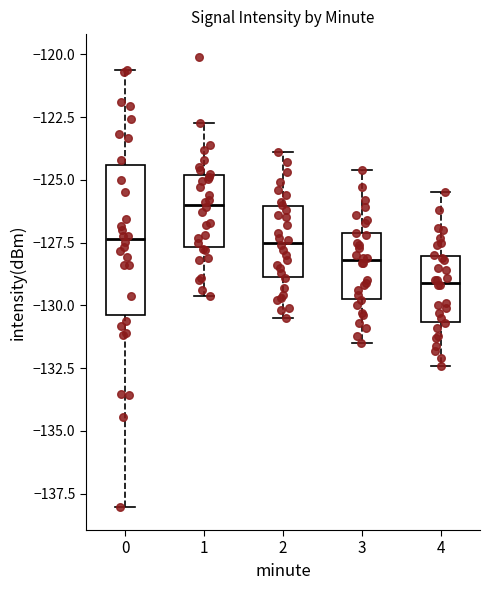

Reading left to right, transcribe this box plot: for each box, give where its median line is, the range the box spans, and where its two whiskers end, as read against the y-axis. The values are not printed on the chart, so give them approximately, as read against the axis.

0: median -127.5, box -130.5 to -124.5, whiskers -138.0 to -120.5
1: median -126.0, box -127.5 to -125.0, whiskers -129.5 to -122.5
2: median -127.5, box -129.0 to -126.0, whiskers -130.5 to -124.0
3: median -128.0, box -129.5 to -127.0, whiskers -131.5 to -124.5
4: median -129.0, box -130.5 to -128.0, whiskers -132.5 to -125.5